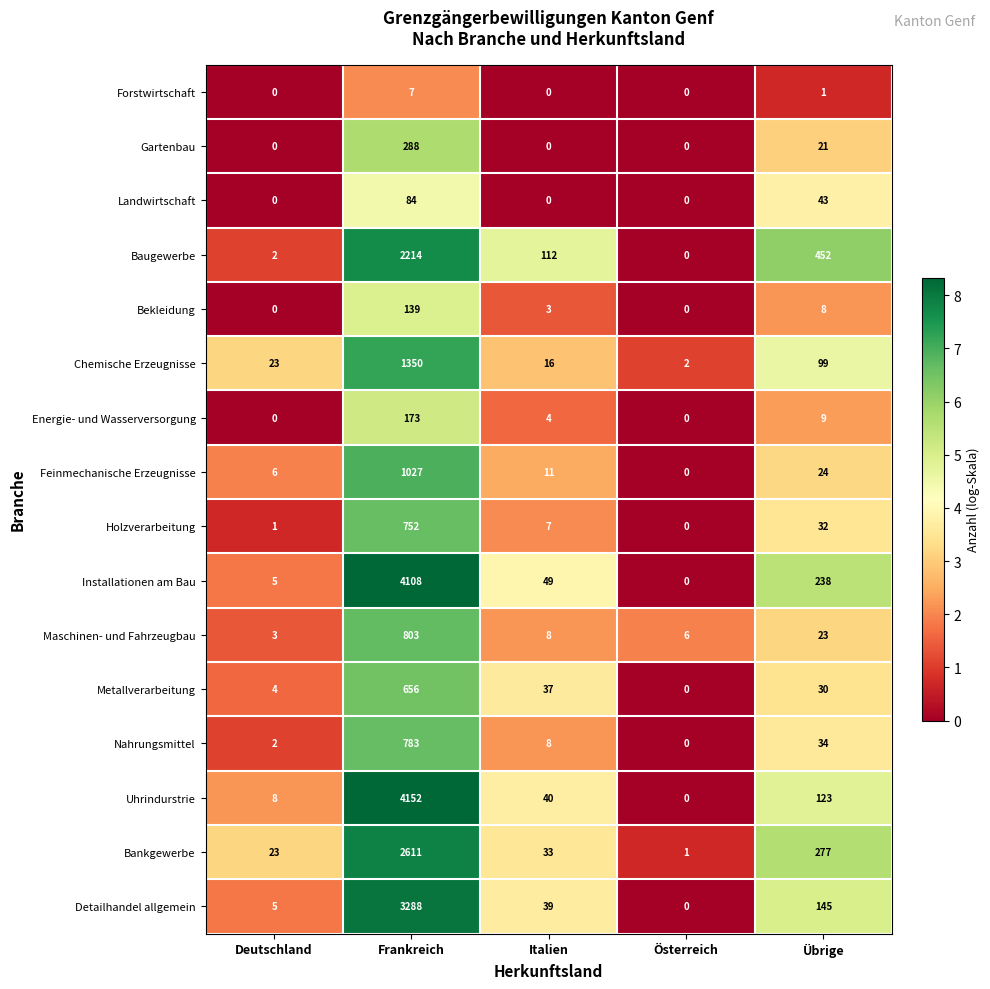

At which label does Uhrindurstrie first exceed 40?

Frankreich